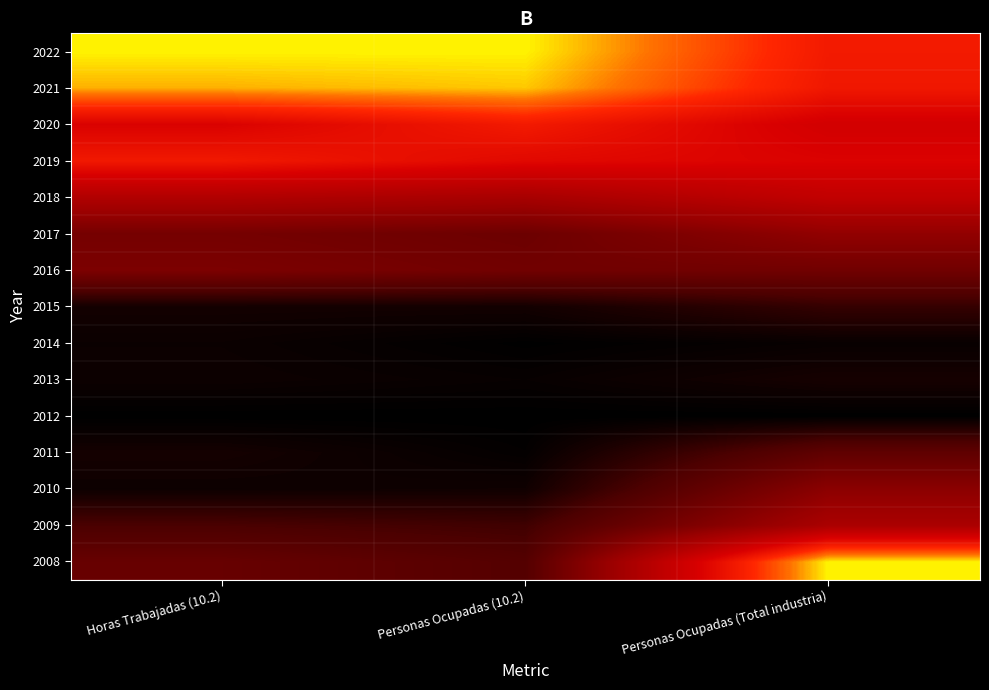

What is the total value across all series at Horas Trabajadas (10.2)?

5.0